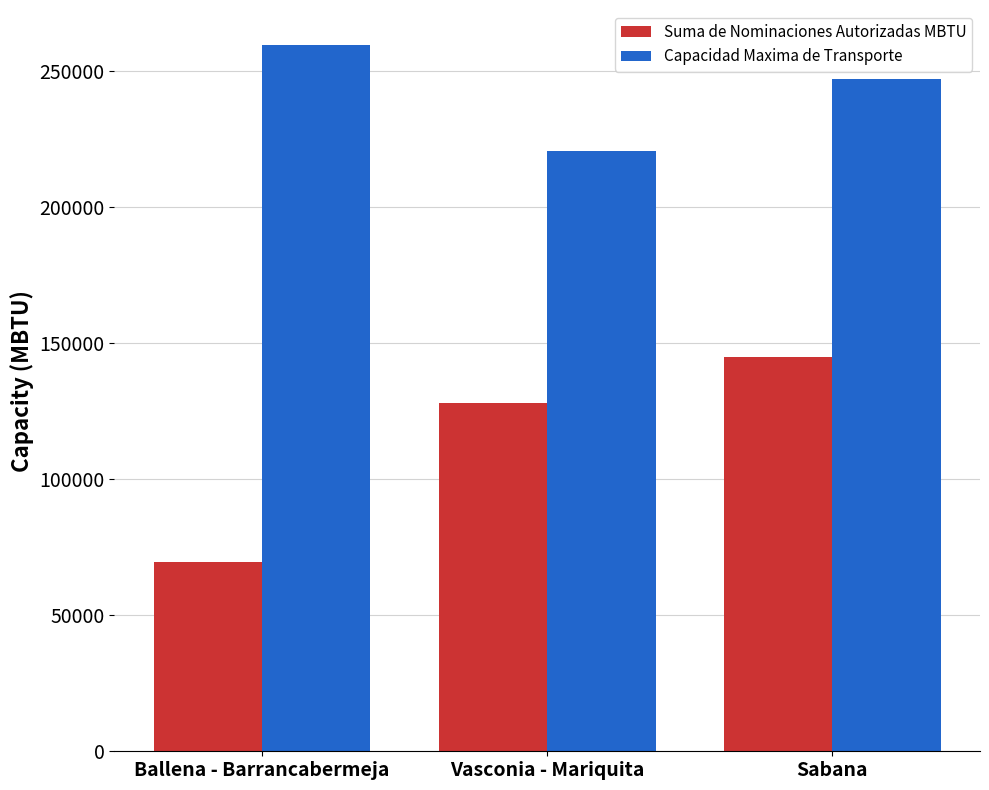

Read the Suma de Nominaciones Autorizadas MBTU value at Vasconia - Mariquita.

127880.0